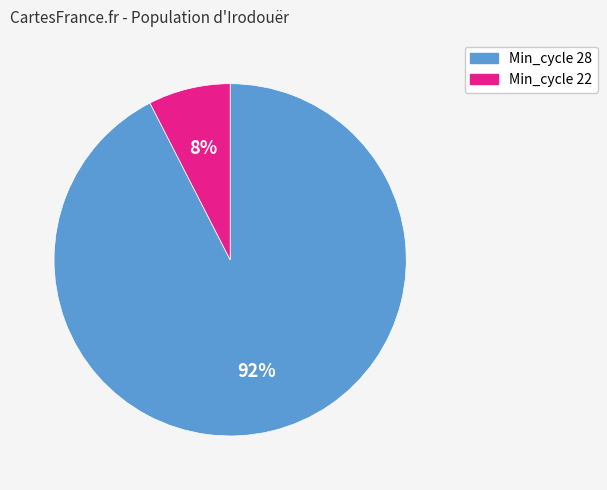

Is there a majority slice in this chart?

Yes